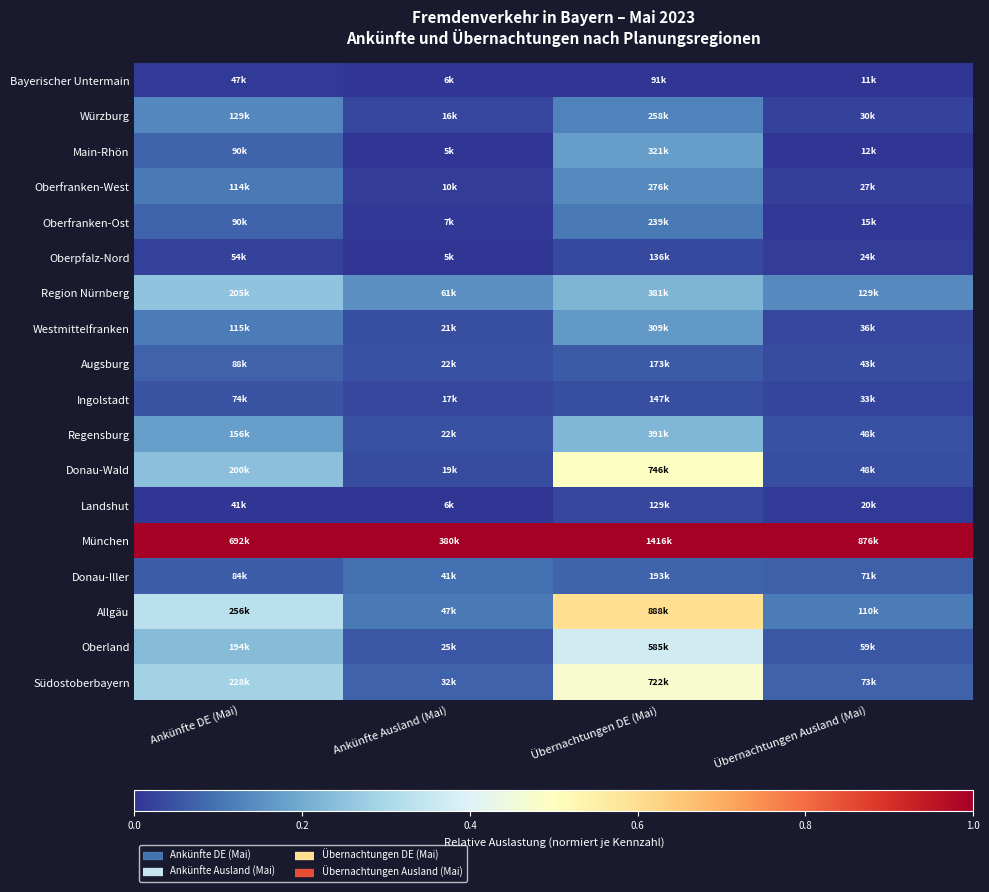

What is the spread (max minus min) of values at Ankünfte DE (Mai)?

1.0